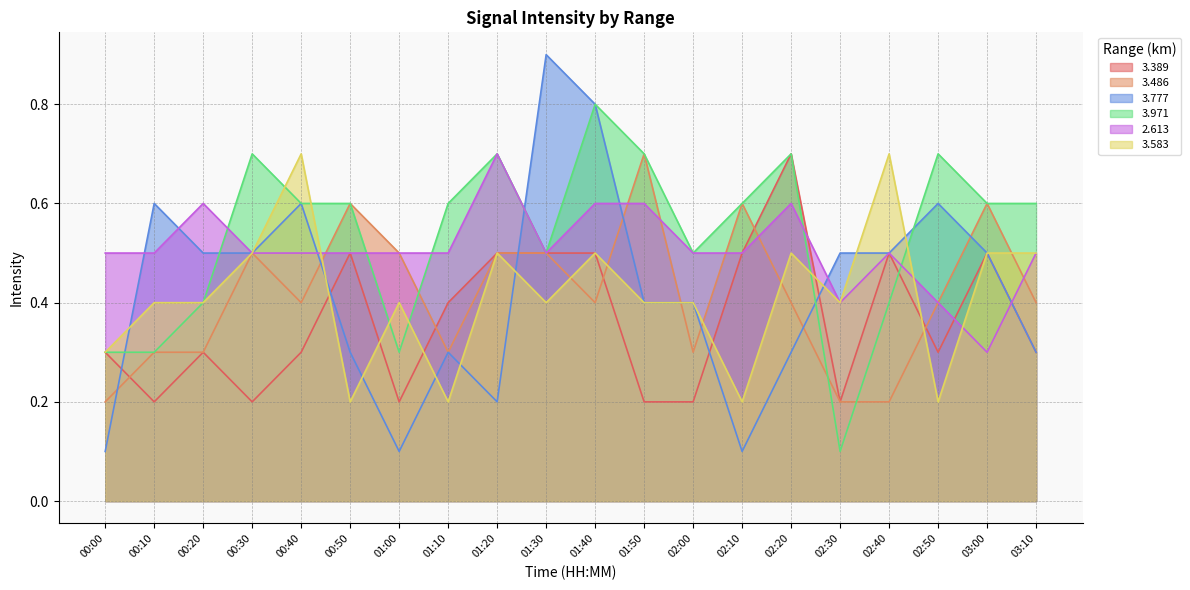

At which category is the sum across all series the highest?

01:40